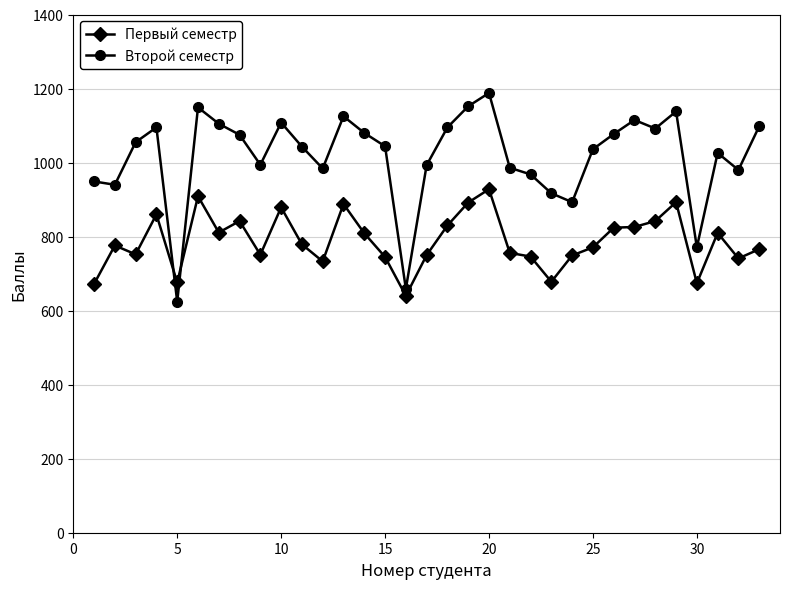

True or false: Первый семестр has more than 0 points higher than both neighbors.

True